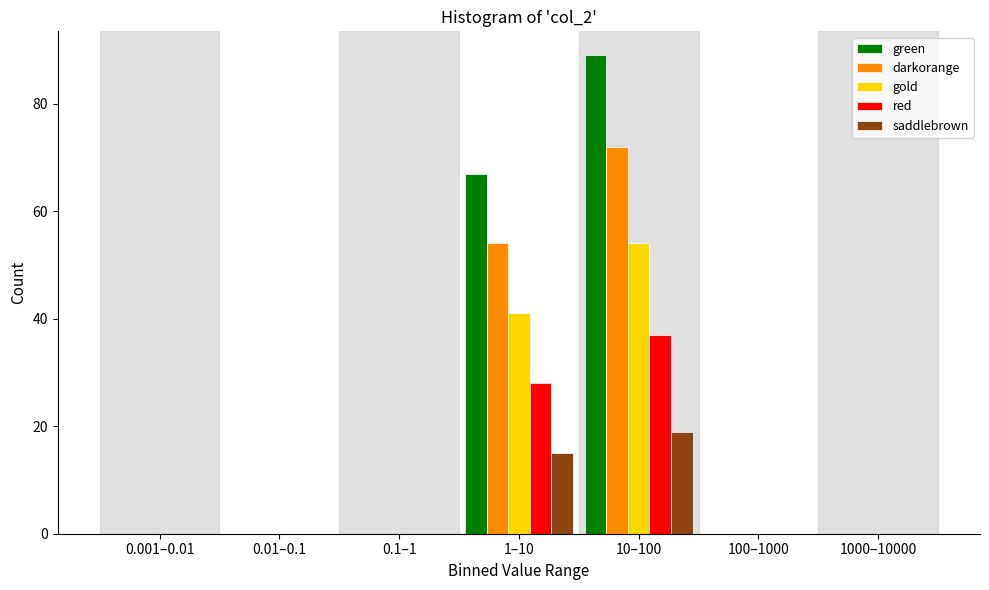

Where is red nearest to the value 18?

1–10